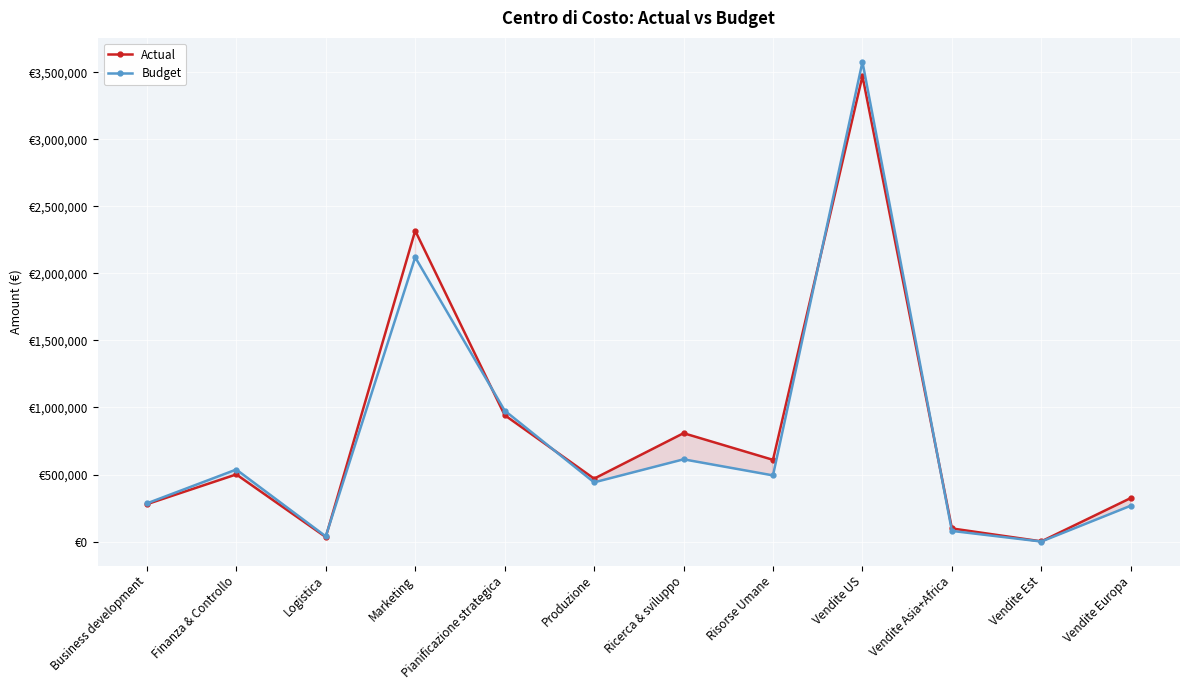

What is the minimum value shown in the chart?

100.0